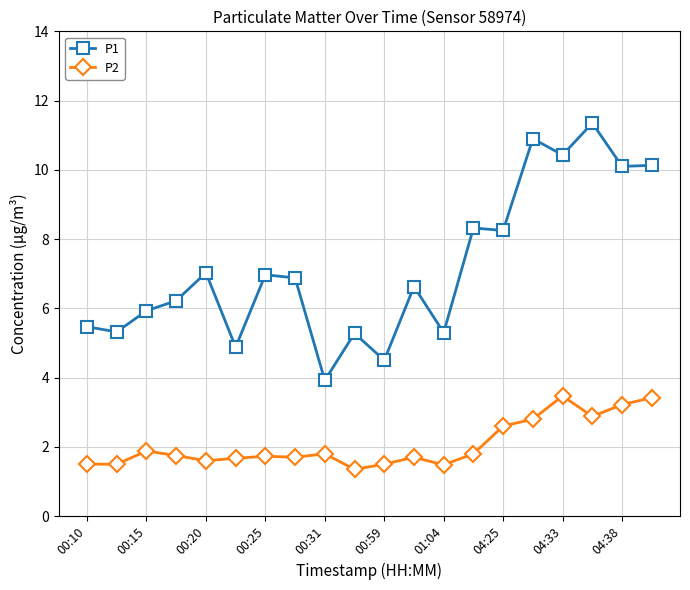

True or false: P2 has more than 0 points higher than both neighbors.

True